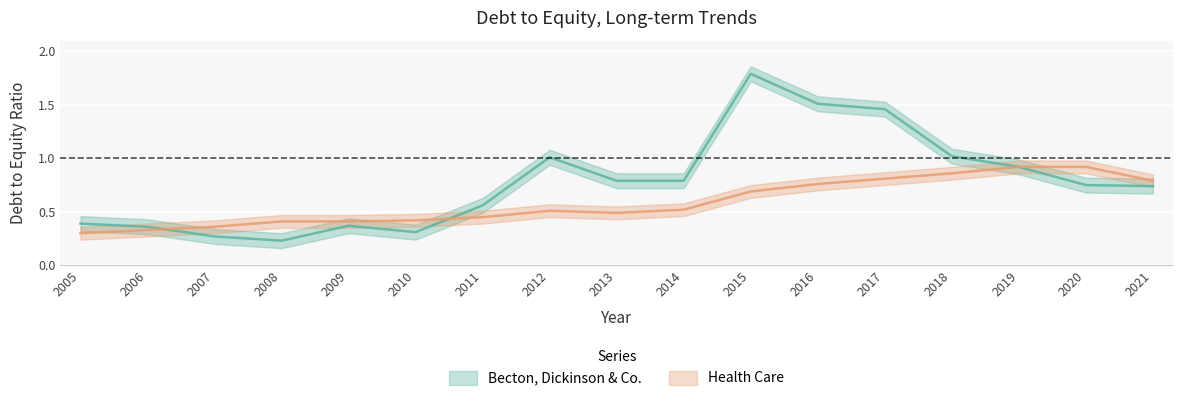

True or false: Becton, Dickinson & Co. has more than 0 interior local peaks.

True